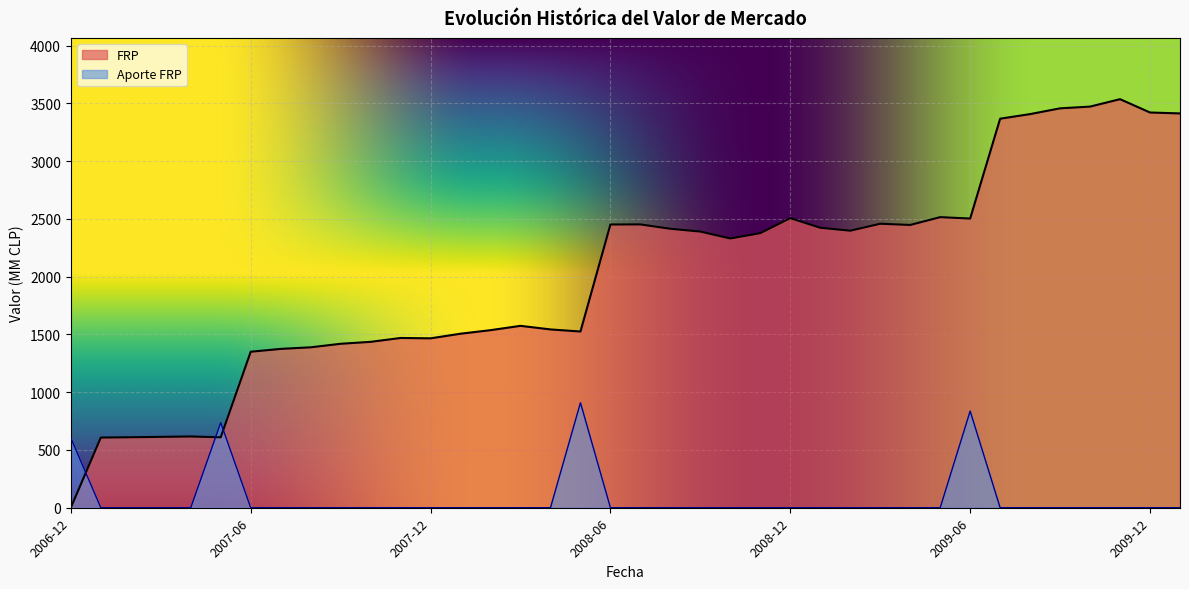

What is the sum of the FRP values at 2008-07 and 2007-05?

3061.9